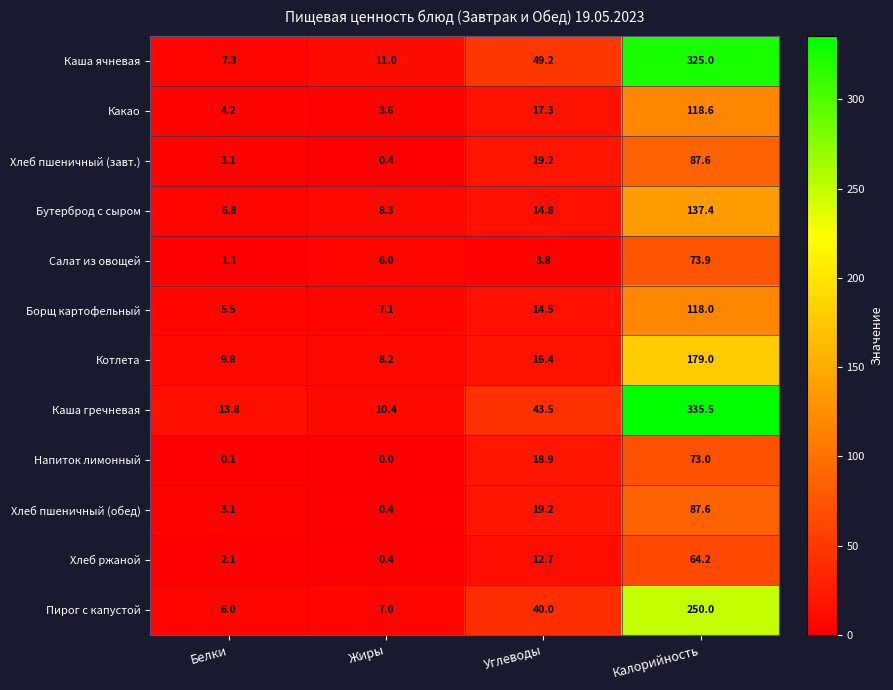

At which category does the chart reach its minimum across all series?

Жиры